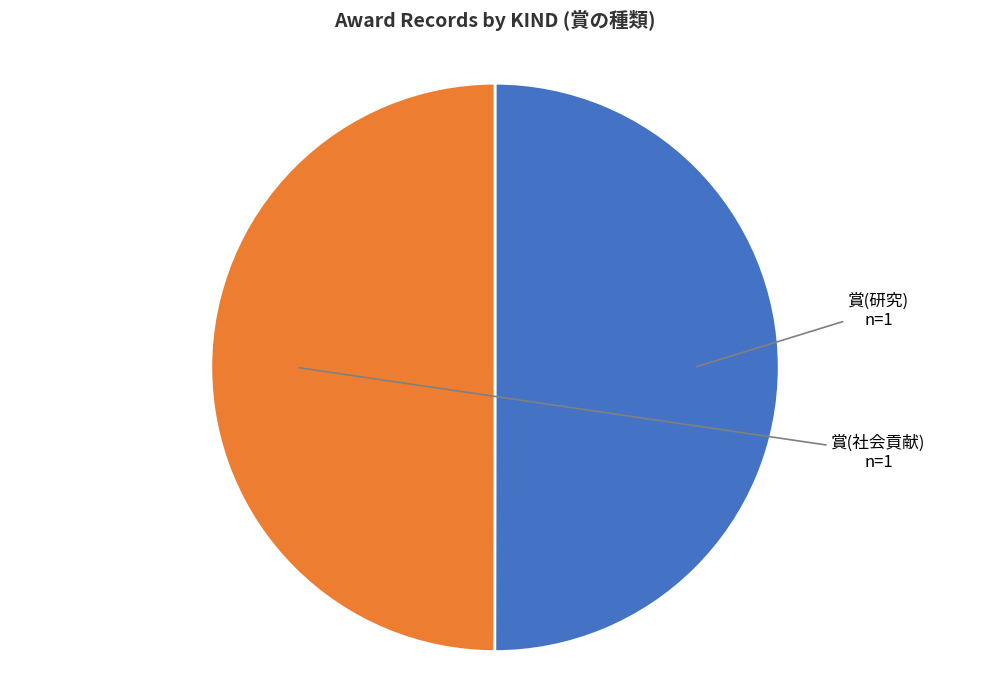

Which slice is the largest?

賞(研究)